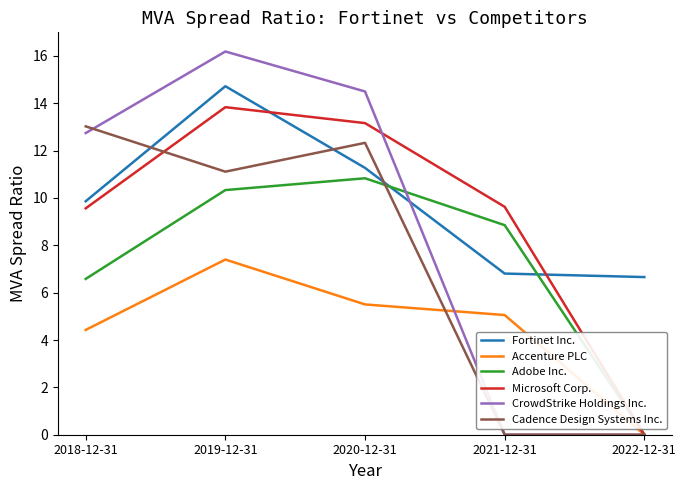

True or false: CrowdStrike Holdings Inc. has a value of 10.8 at 2022-12-31.

False